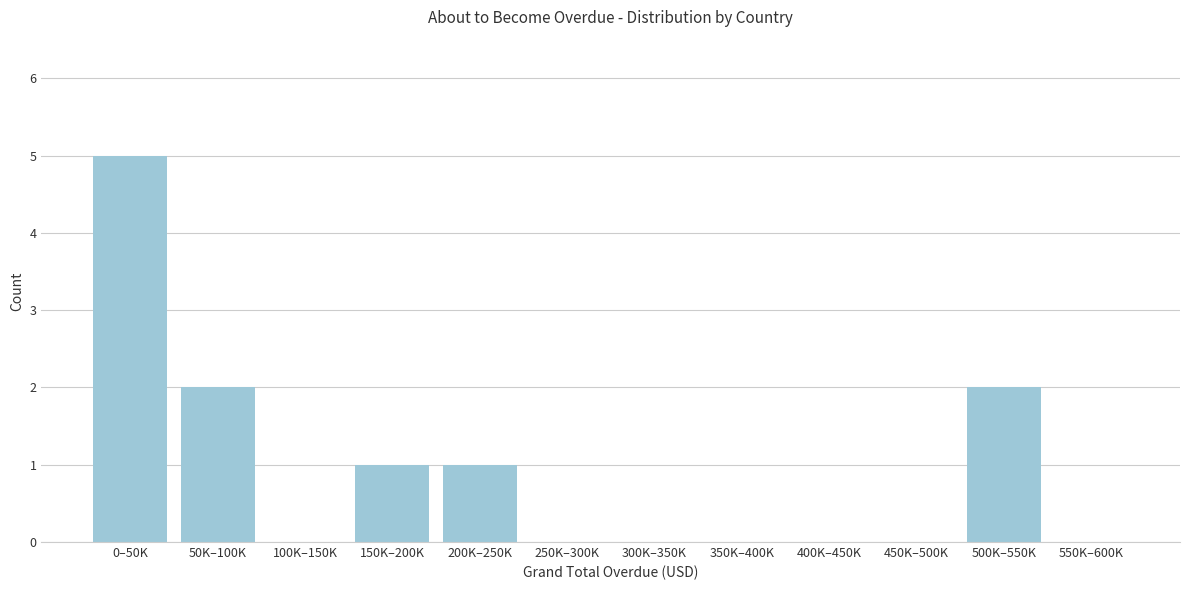

Reading right to left, transcribe all the data shown in this chart.

550K–600K=0	500K–550K=2	450K–500K=0	400K–450K=0	350K–400K=0	300K–350K=0	250K–300K=0	200K–250K=1	150K–200K=1	100K–150K=0	50K–100K=2	0–50K=5